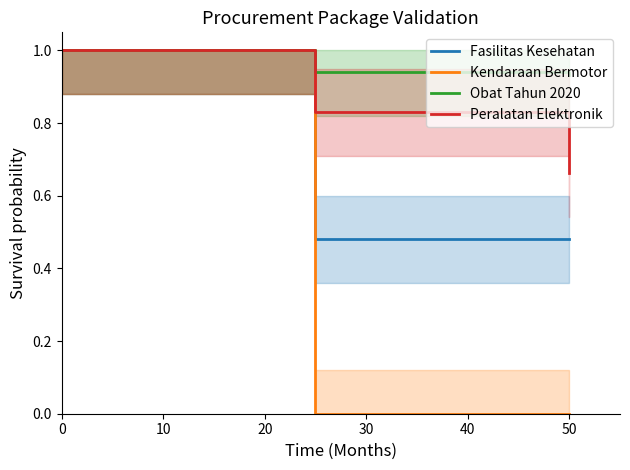

At which label does Peralatan Elektronik reach its minimum?

50